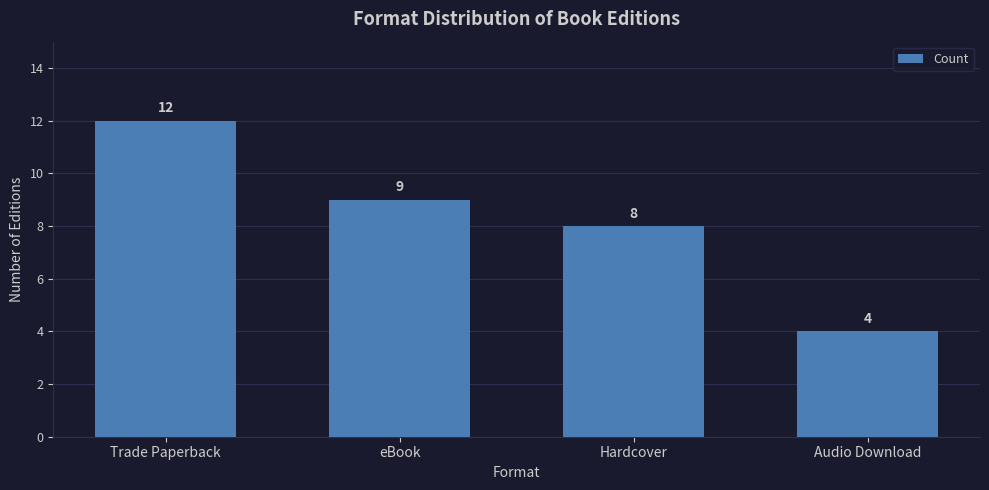

Reading right to left, what are all the values shown in this chart?

Audio Download=4	Hardcover=8	eBook=9	Trade Paperback=12